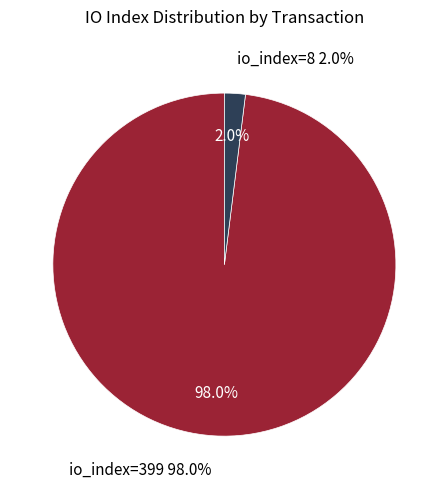

What is the smallest slice in the pie chart?

io_index=8